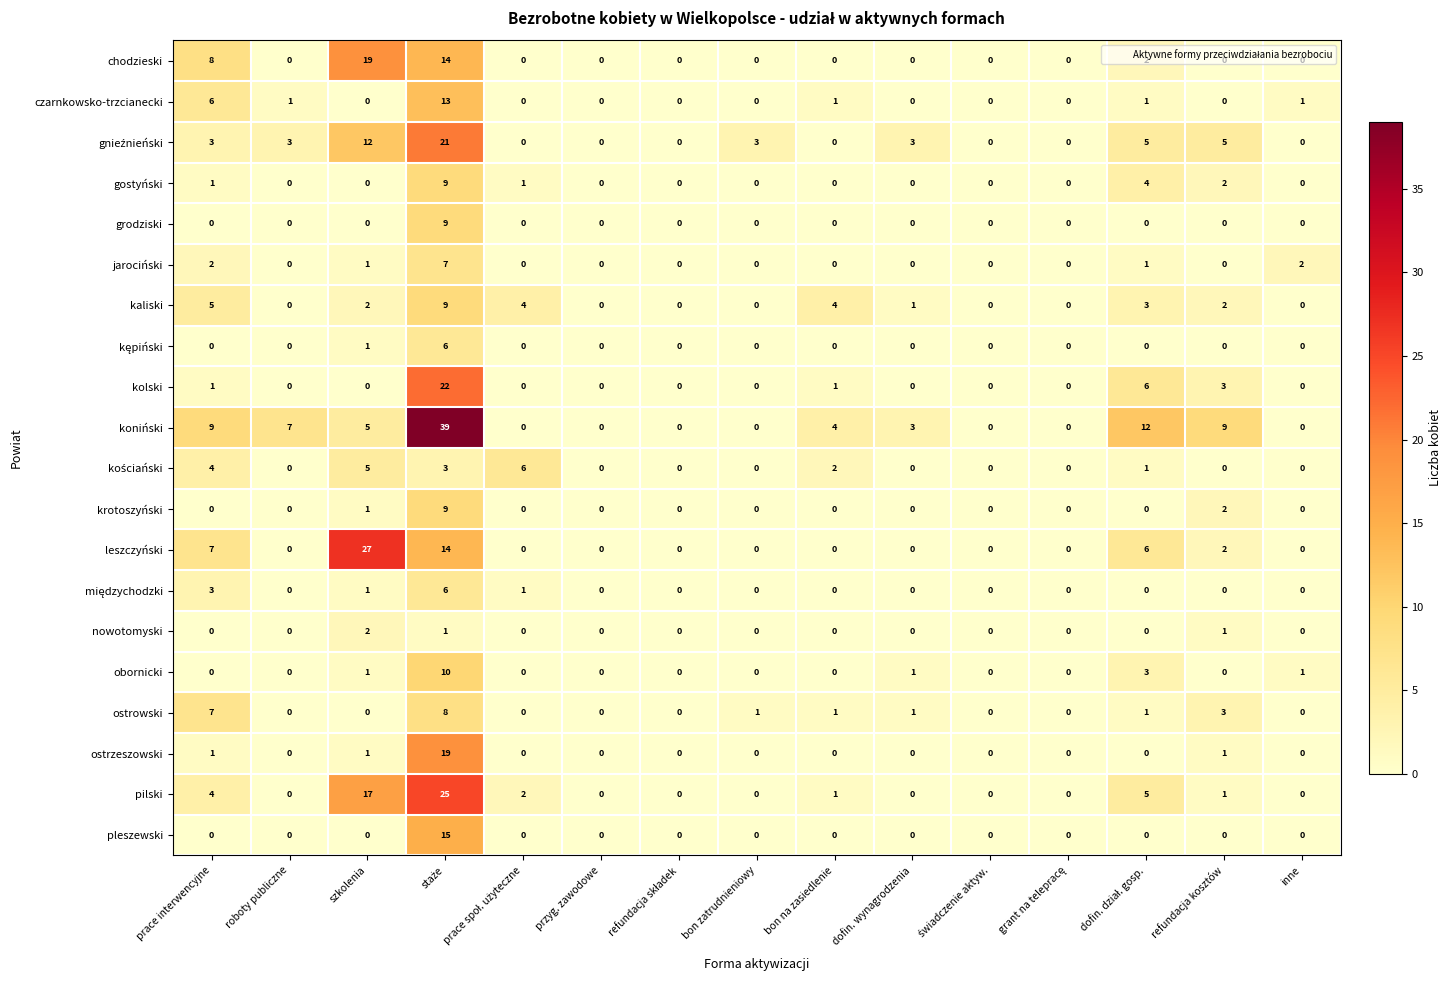

True or false: nowotomyski has a value of -1 at prace interwencyjne.

False